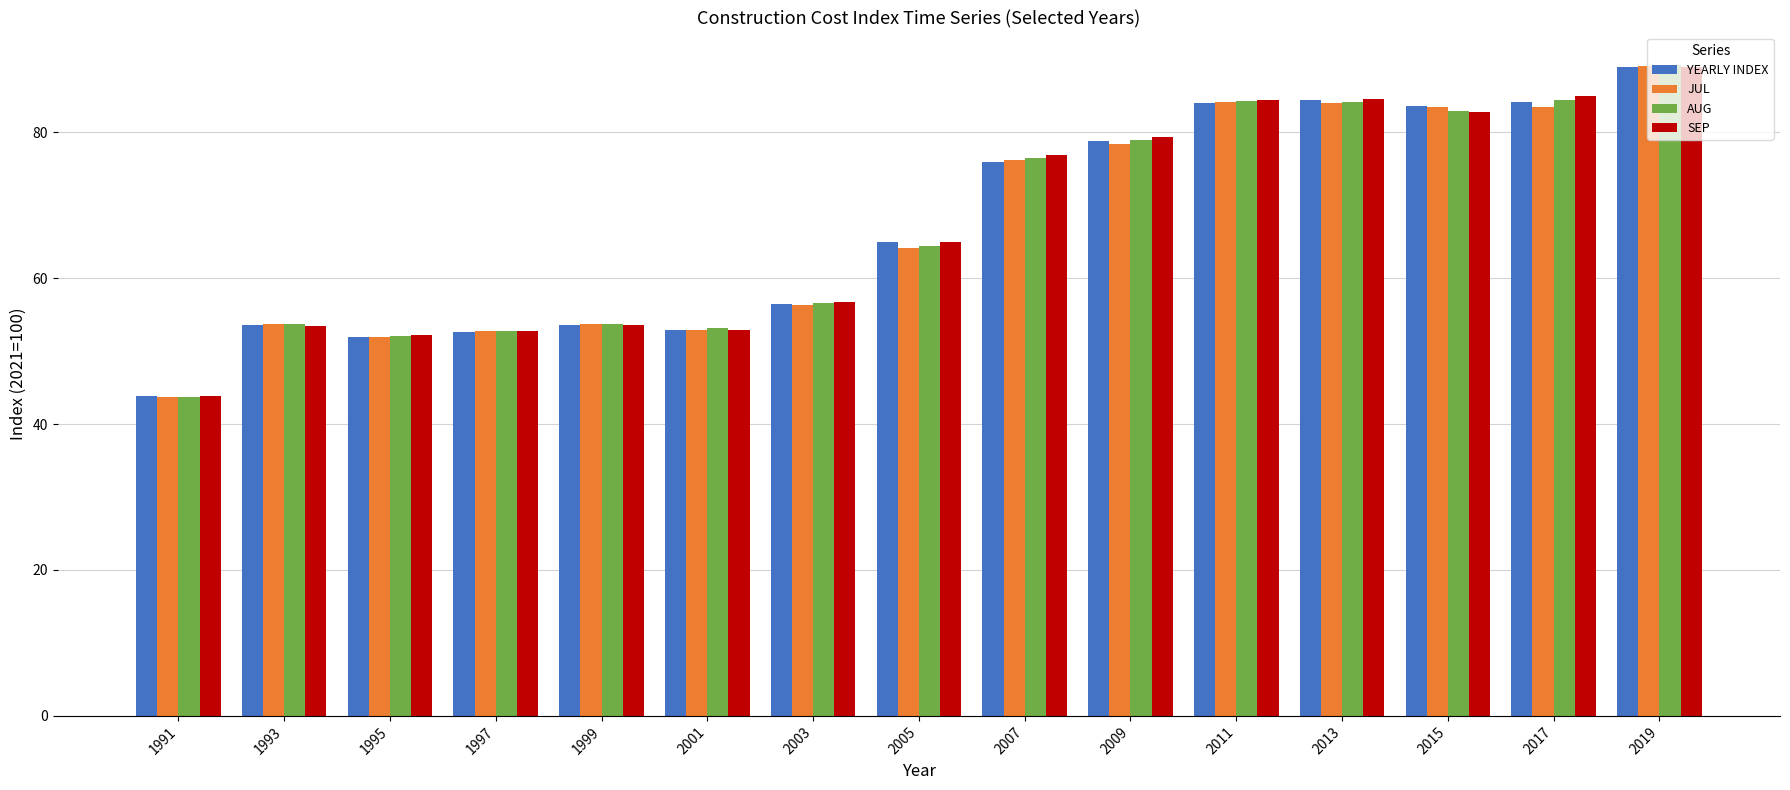

Which category has the lowest value in the AUG series?

1991